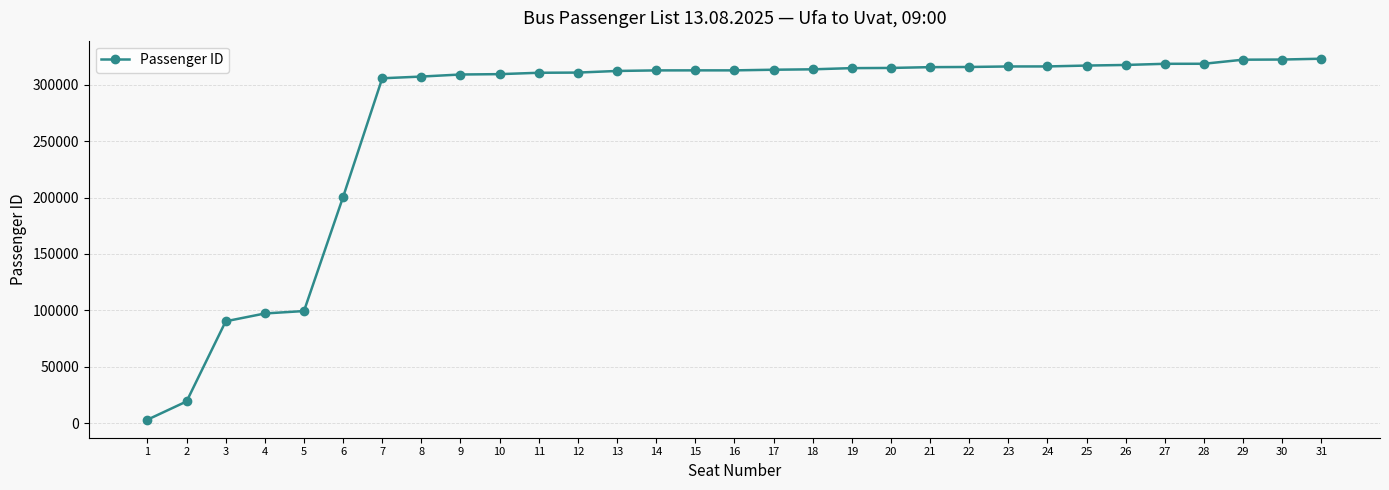

What is the difference between the maximum and minimum values?

319466